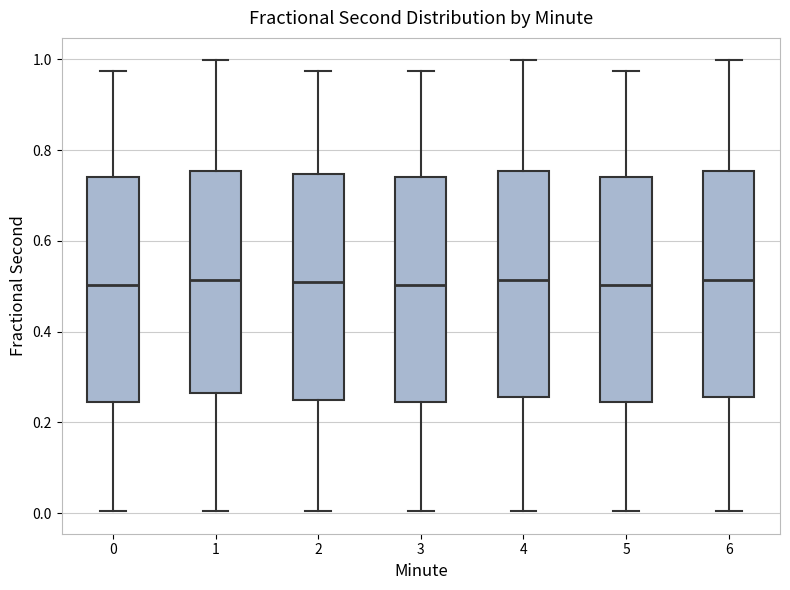

Reading left to right, read every box against the y-axis: the position of its median line, the range the box covers, and the ends of its whiskers. The values are not printed on the chart, so give them approximately, as read against the axis.

0: median 0.50, box 0.24 to 0.74, whiskers 0.00 to 0.98
1: median 0.52, box 0.26 to 0.76, whiskers 0.00 to 1.00
2: median 0.50, box 0.24 to 0.74, whiskers 0.00 to 0.98
3: median 0.50, box 0.24 to 0.74, whiskers 0.00 to 0.98
4: median 0.52, box 0.26 to 0.76, whiskers 0.00 to 1.00
5: median 0.50, box 0.24 to 0.74, whiskers 0.00 to 0.98
6: median 0.52, box 0.26 to 0.76, whiskers 0.00 to 1.00